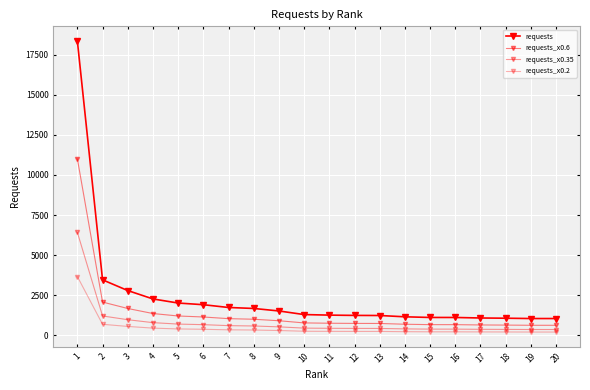

Rank the series by their average value, from highest to lowest.

requests, requests_x0.6, requests_x0.35, requests_x0.2